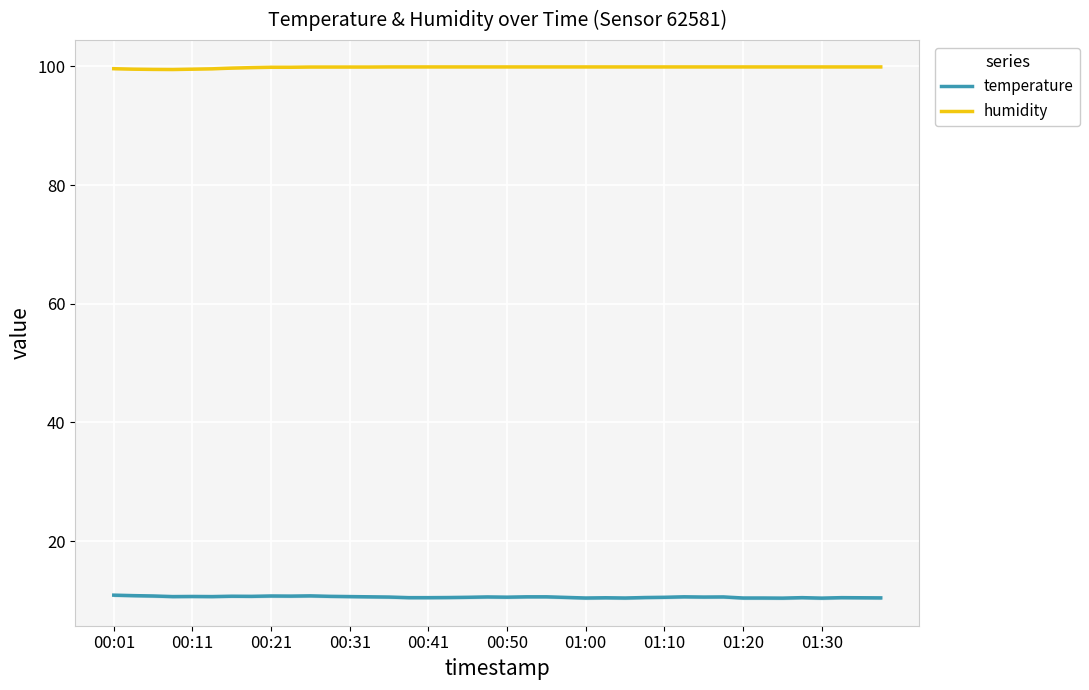

In temperature, how many points are higher than both neighbors (excluding endpoints)?

11